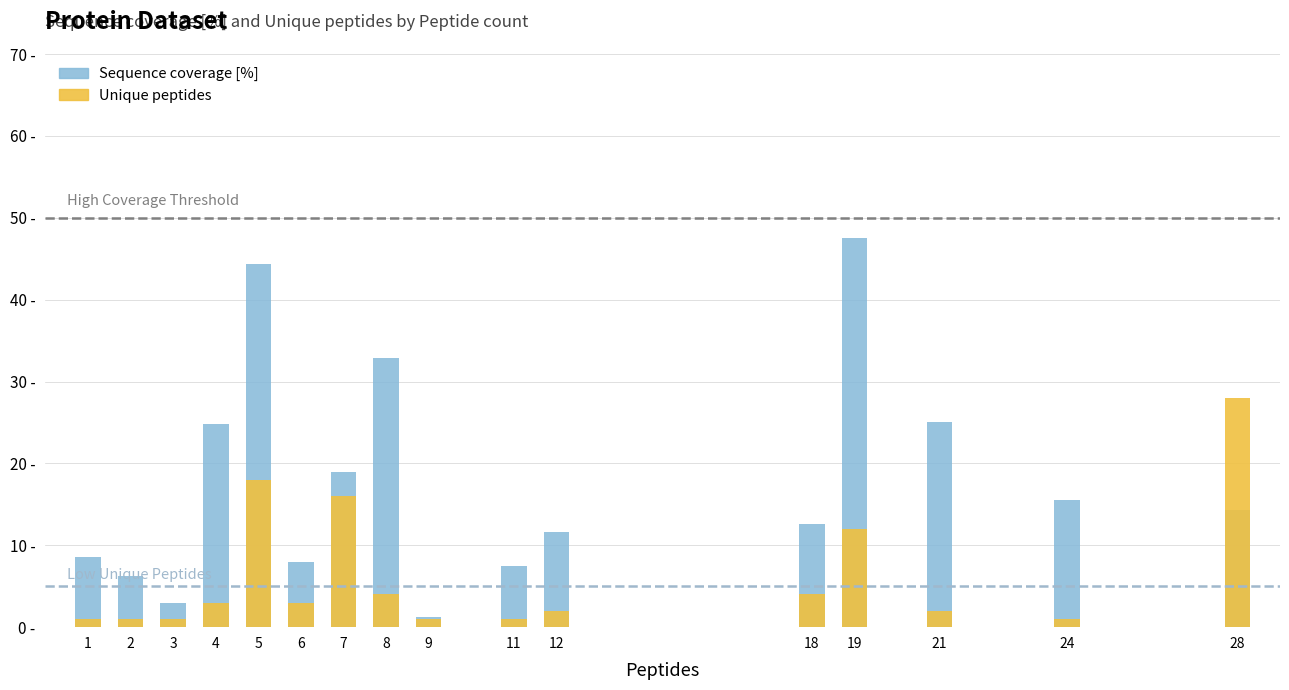

At which category is the sum across all series the highest?

5